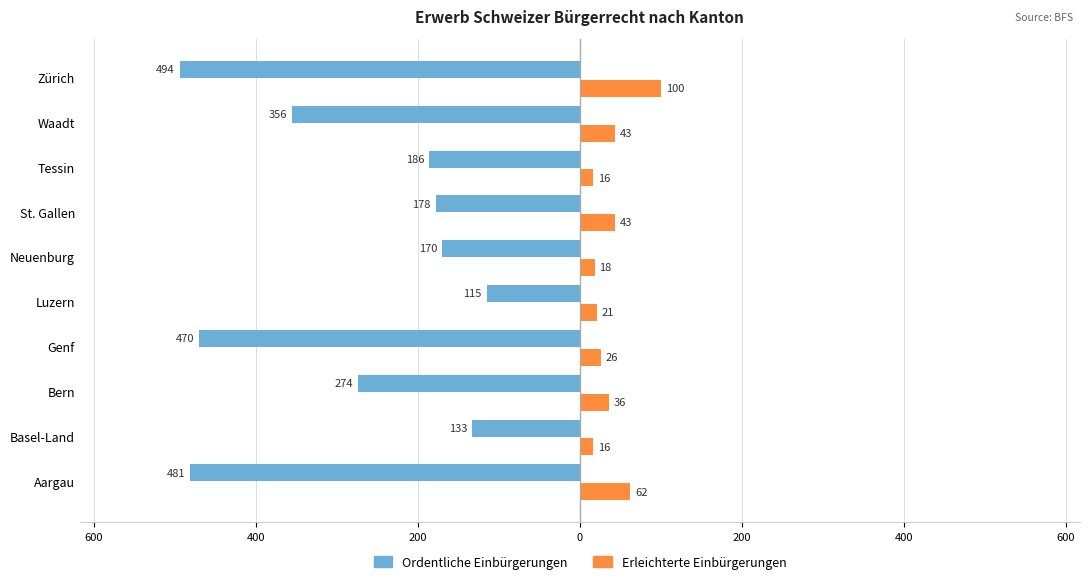

What is the value of the Erleichterte Einbürgerungen bar at the 2nd from the left?

16